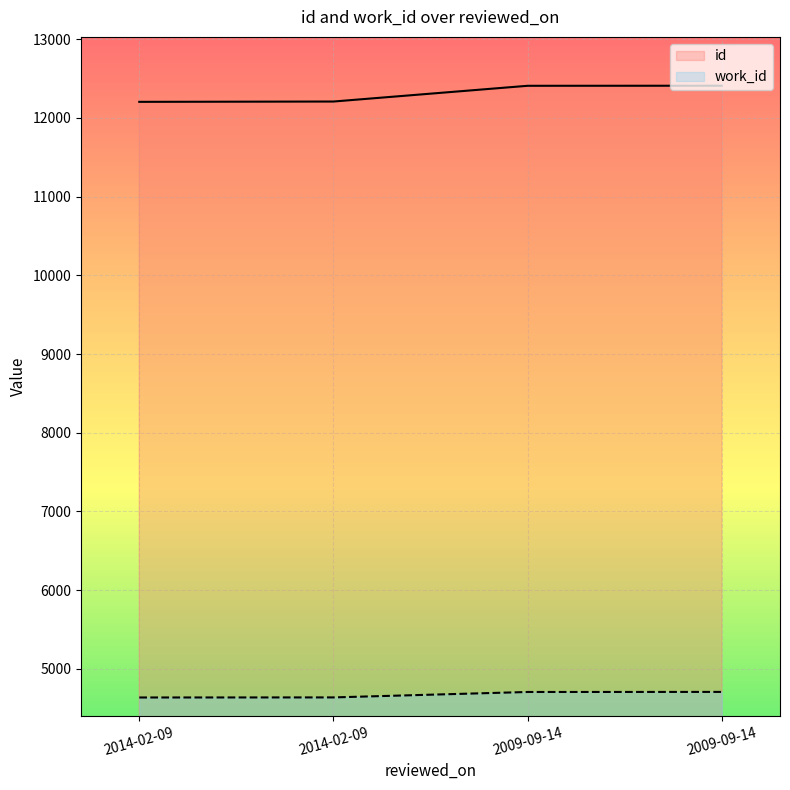

Where does the id series first go above 12409?

2009-09-14